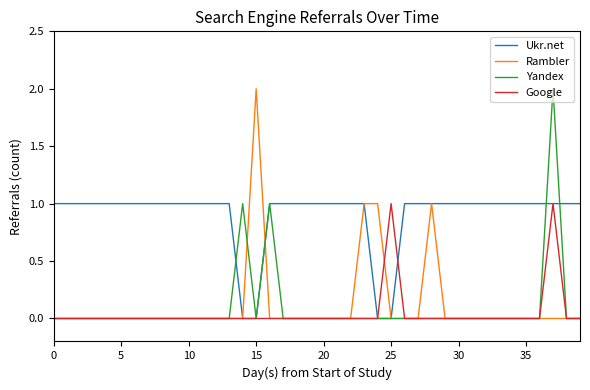

Which series has the largest total across all categories?

Ukr.net